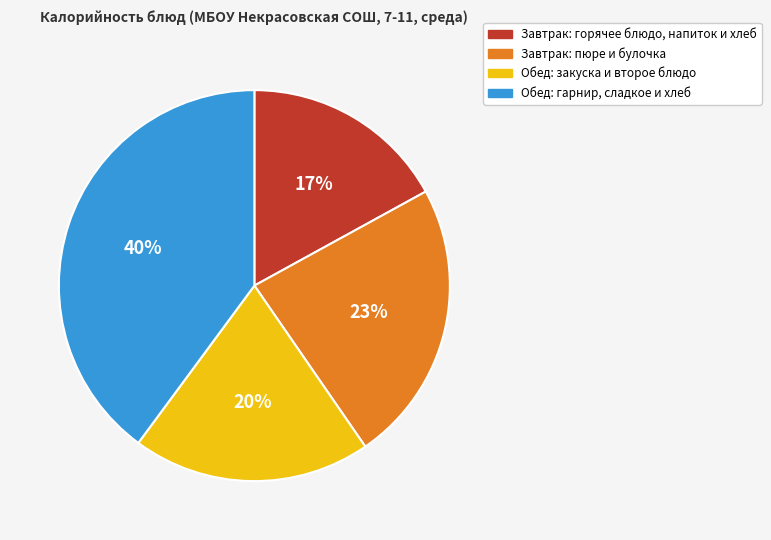

Is there any slice that represents more than half of the pie?

No